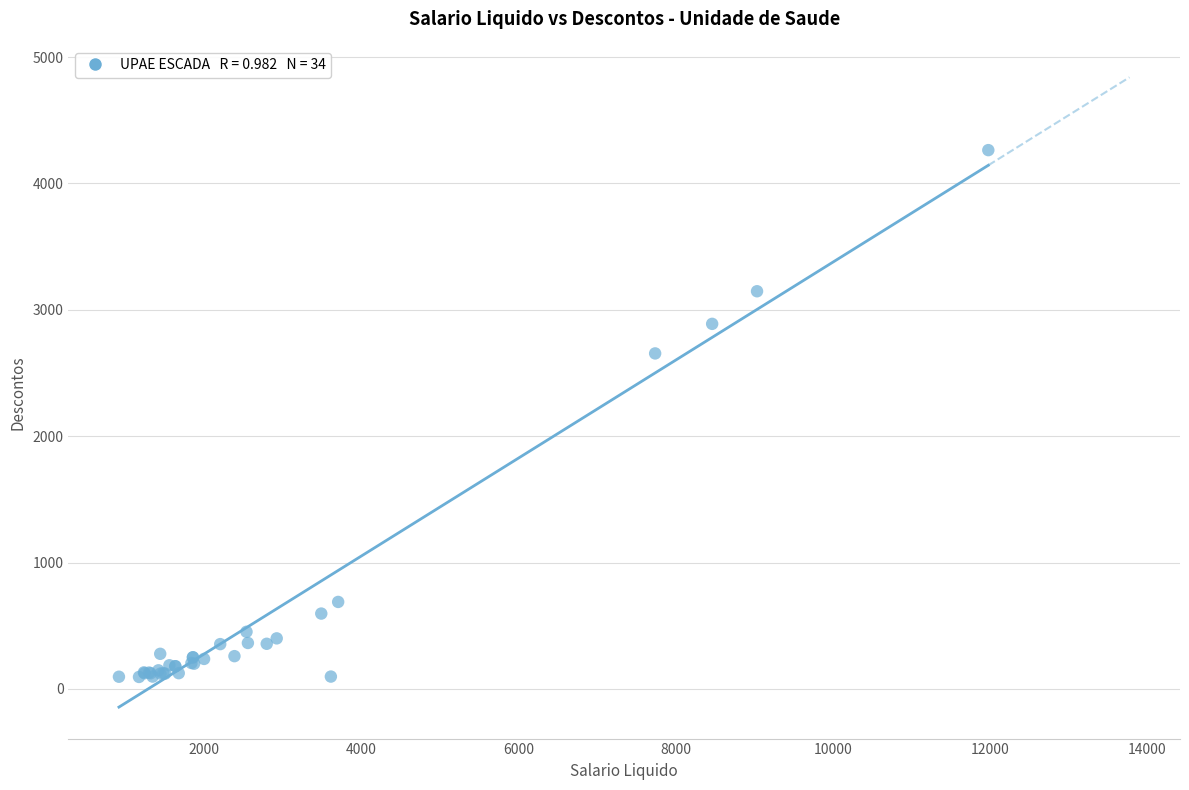

What Y value in the scatter plot is closest to 2179?

2654.7